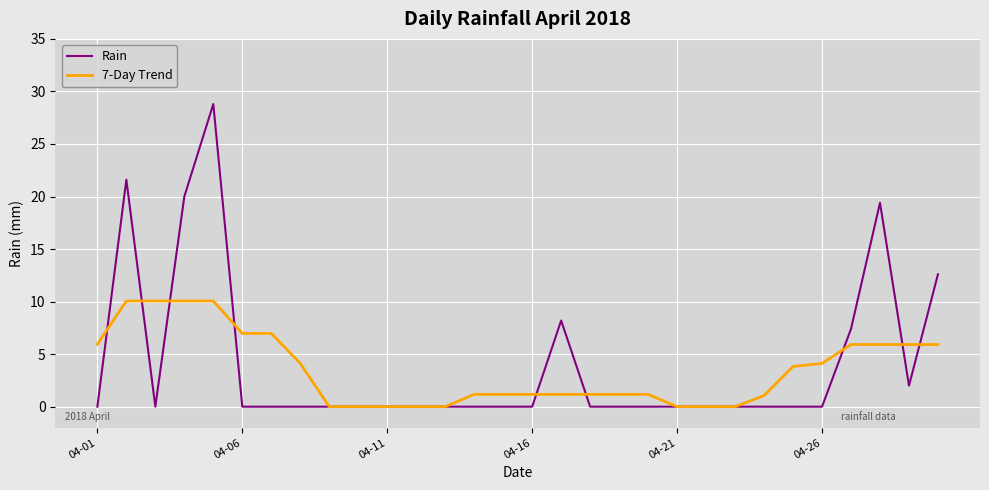

List the series in order of their overall mean, highest first.

Rain, 7-Day Trend